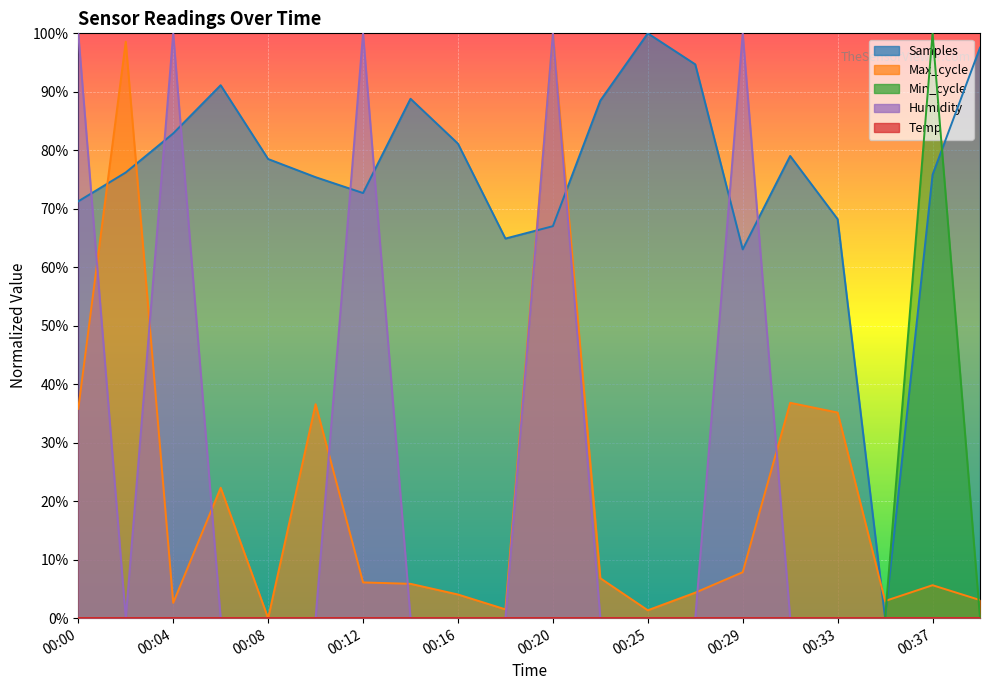

How many interior local peaks does the Min_cycle series have?

1